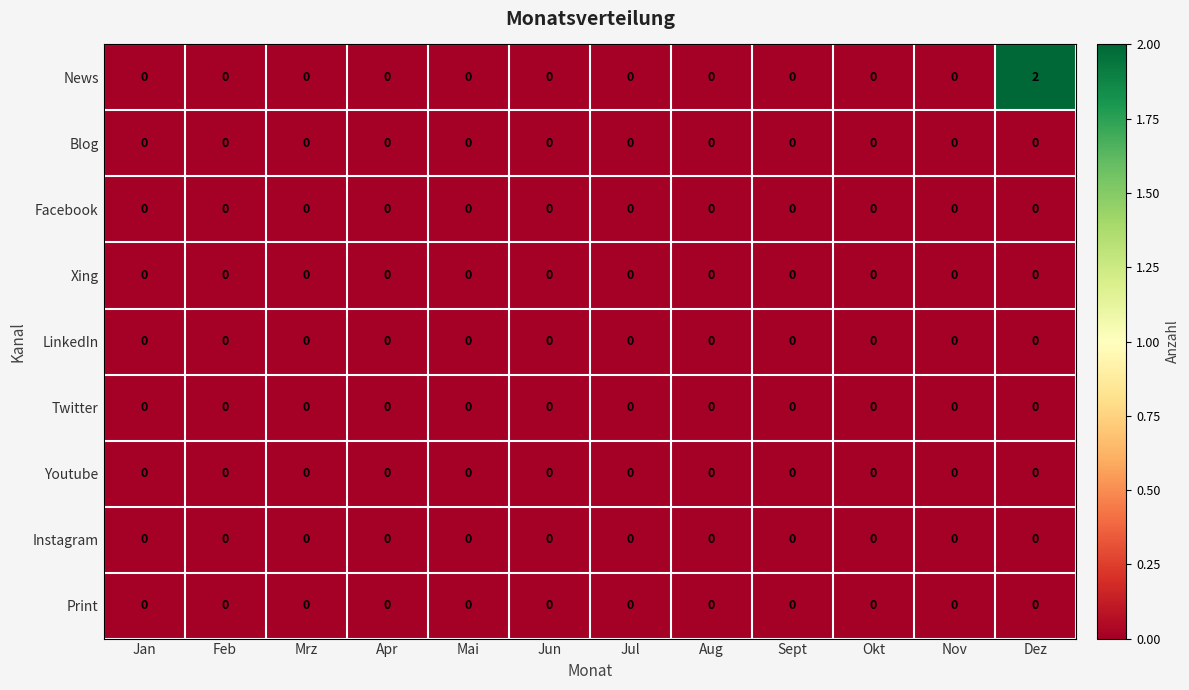

The value of Youtube at Jan is 0. True or false?

True